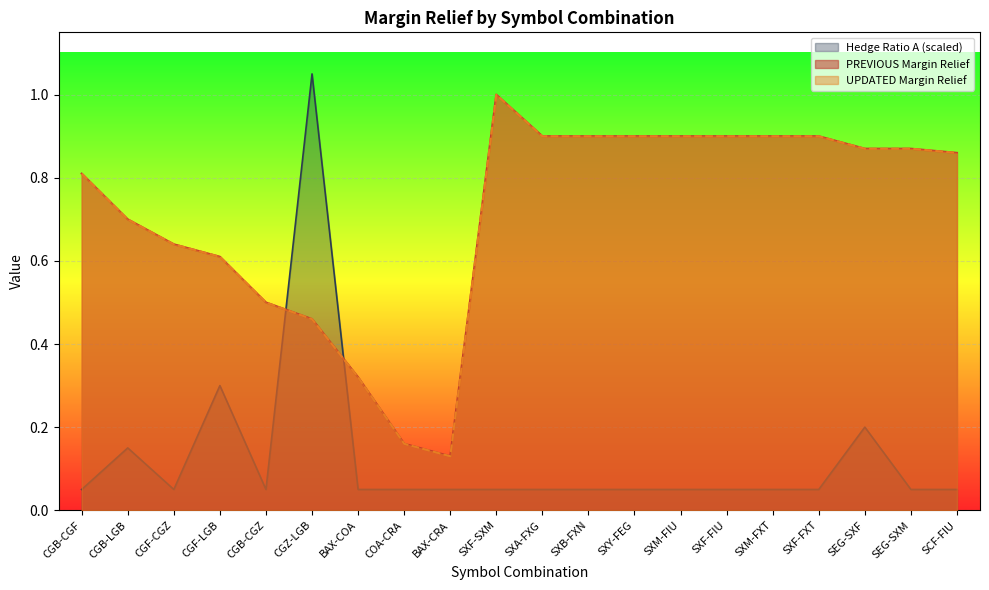

What is the sum of all PREVIOUS Margin Relief values?

14.2